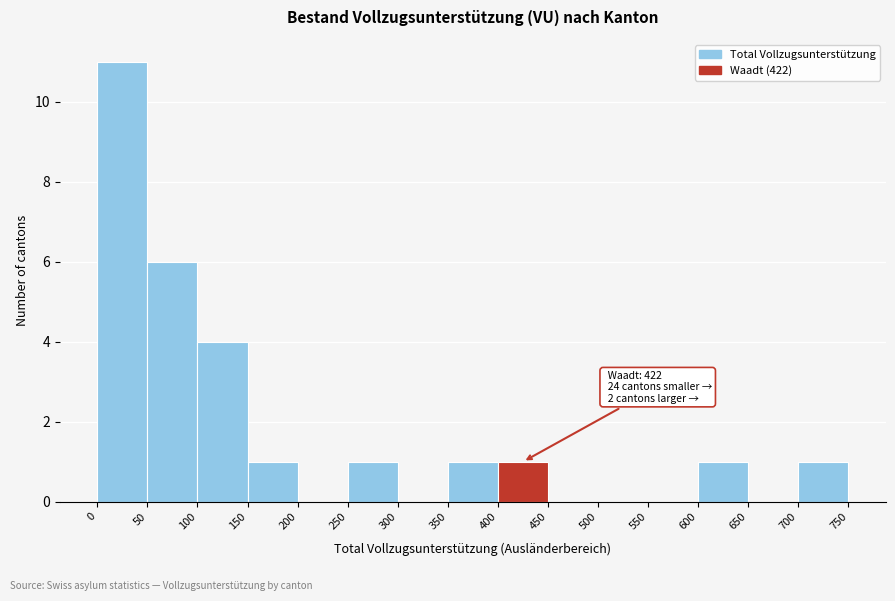

Over which range of the x-axis is the bar tallest?

0 to 50